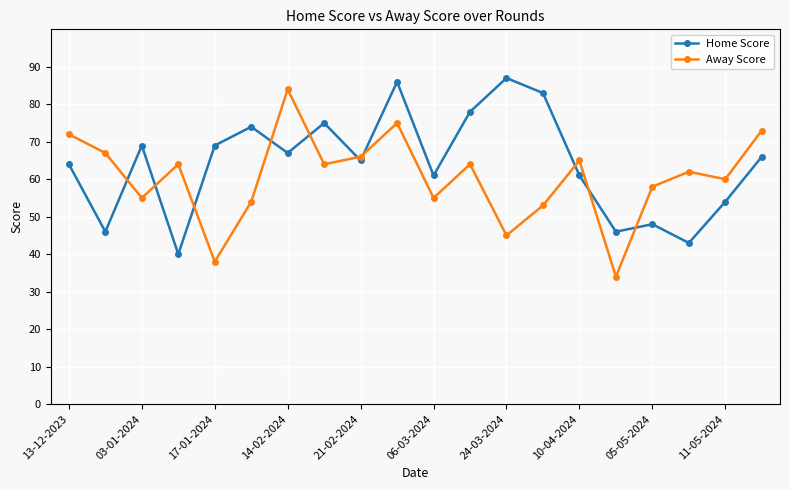

How many categories are shown in the chart?

20